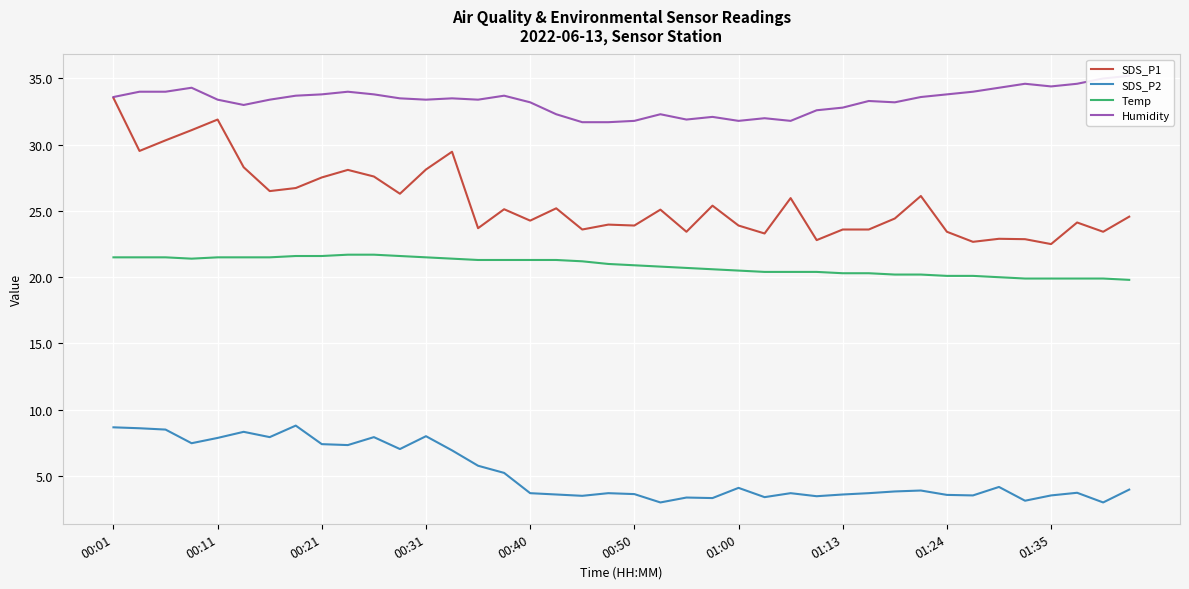

In SDS_P1, how many points are higher than both neighbors (excluding endpoints)?

12